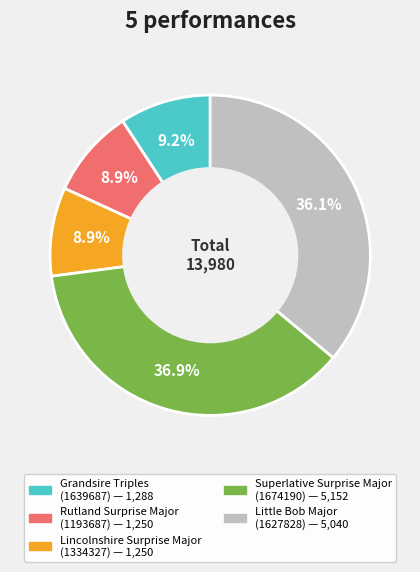

Does Lincolnshire Surprise Major (1334327) represent more than half of the total?

No